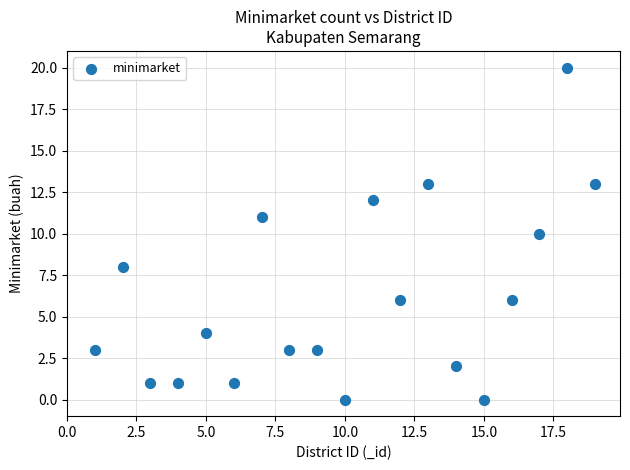

What is the range of X values (max minus min)?

18